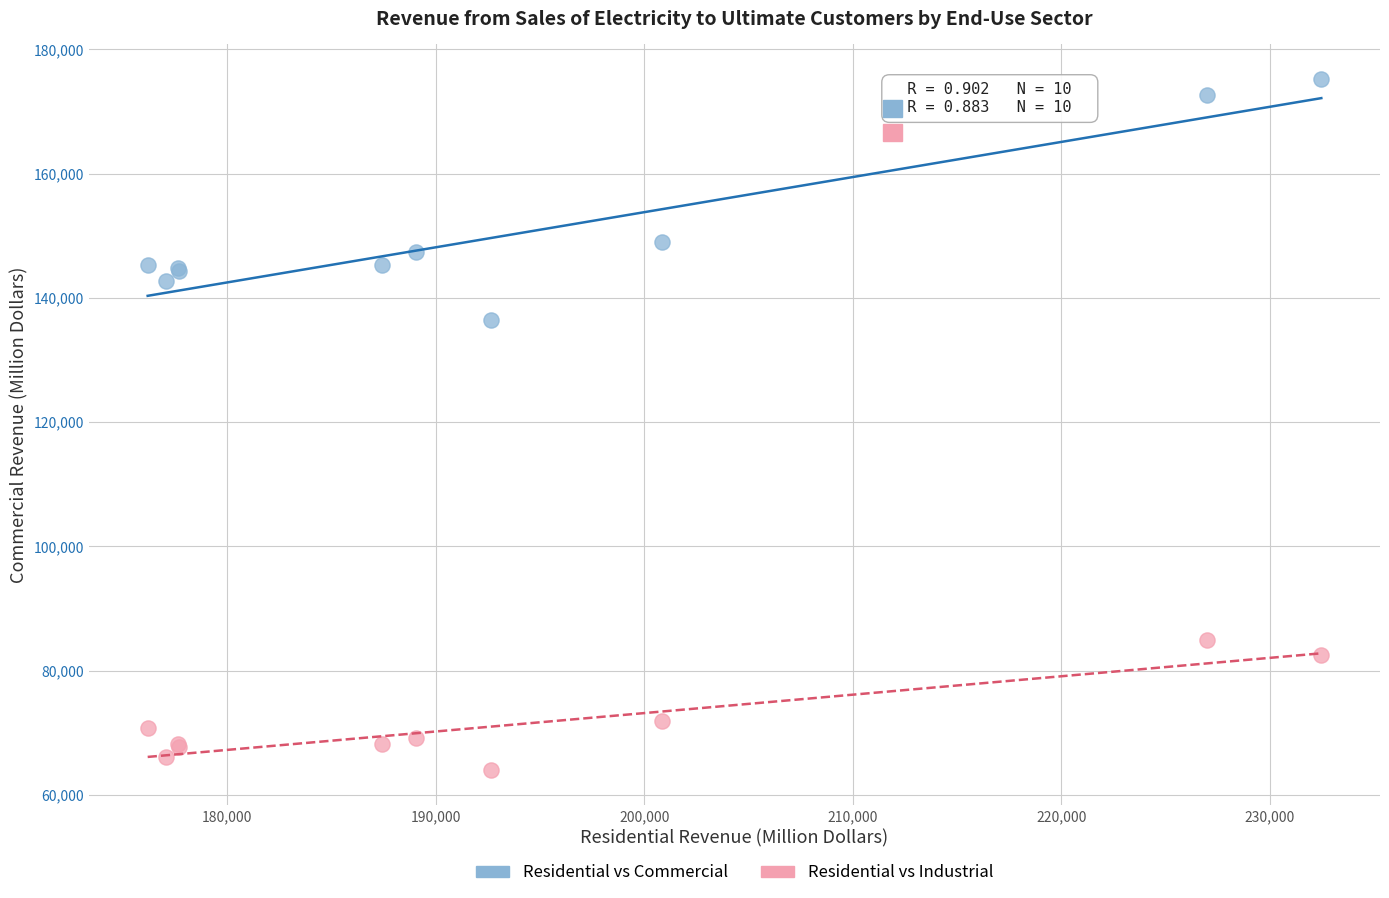

Which series has the widest spread of Y values?

Residential vs Commercial